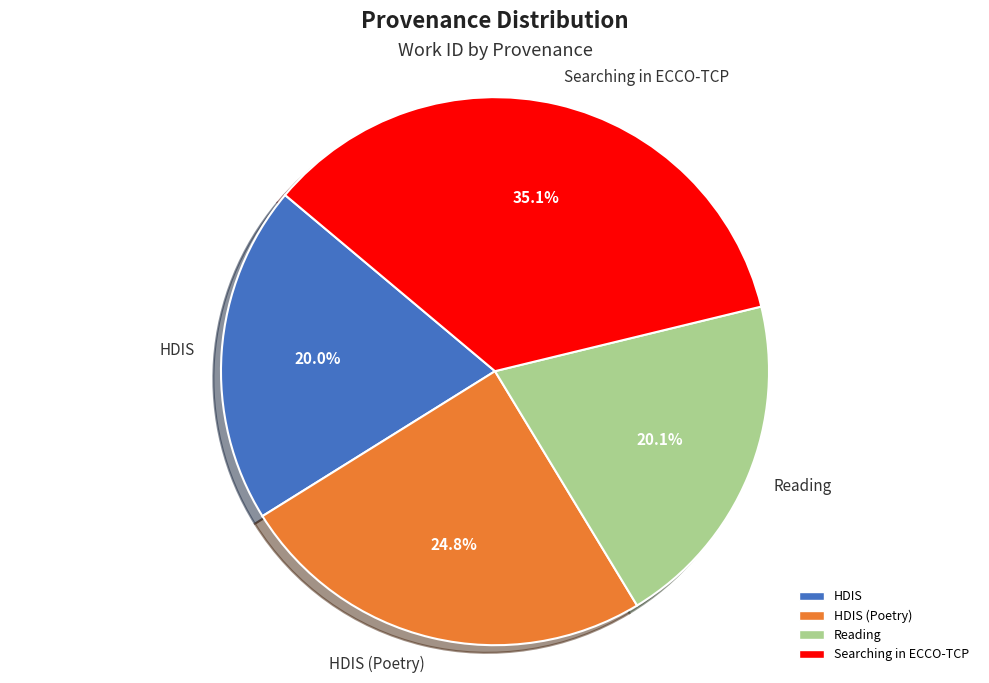

What is the ratio of the value at Searching in ECCO-TCP to the value at HDIS (Poetry)?

1.4